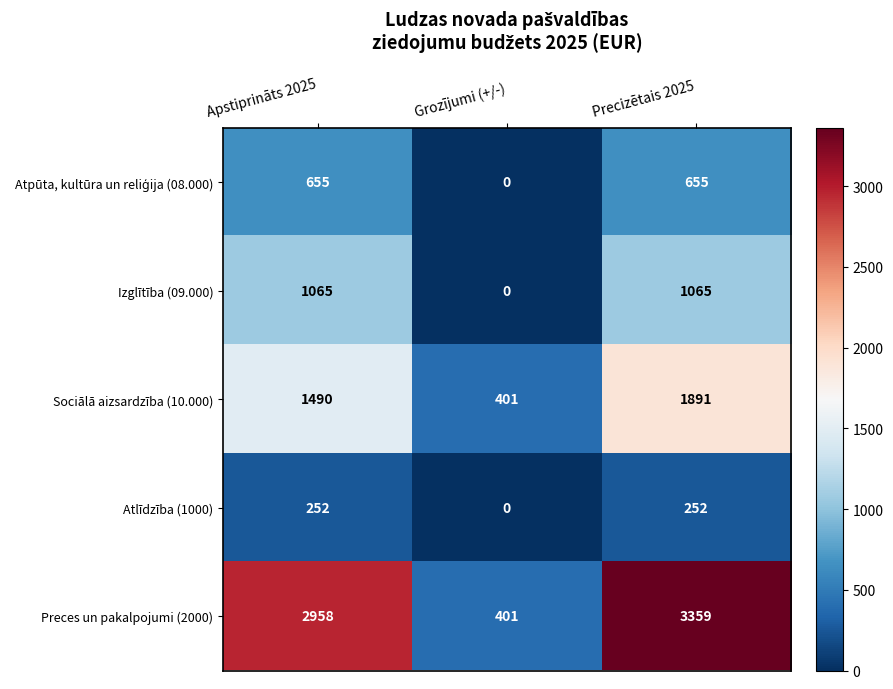

What is the difference between the Preces un pakalpojumi (2000) values at Grozījumi (+/-) and Apstiprināts 2025?

2557